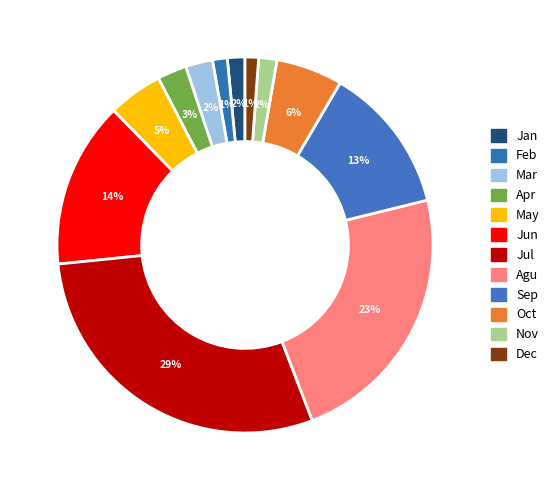

Count the number of slices in the pie.

12